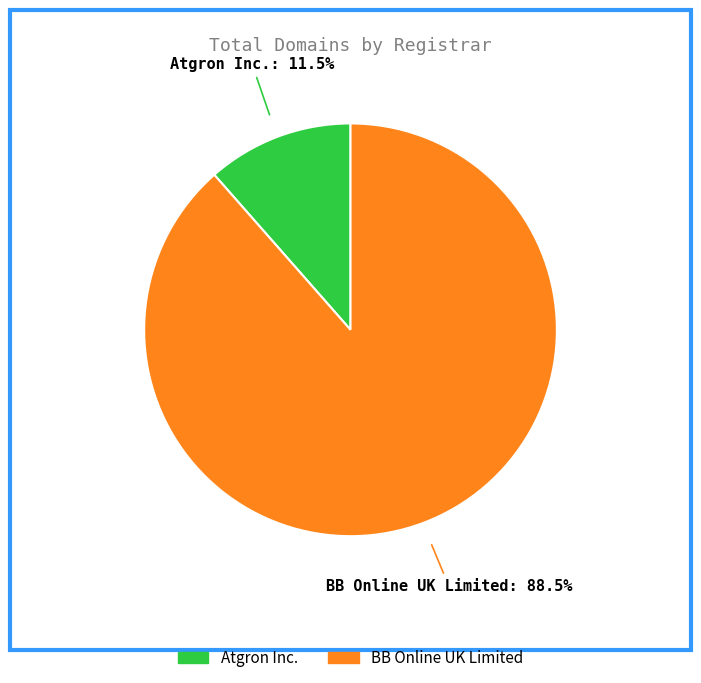

Is there any slice that represents more than half of the pie?

Yes